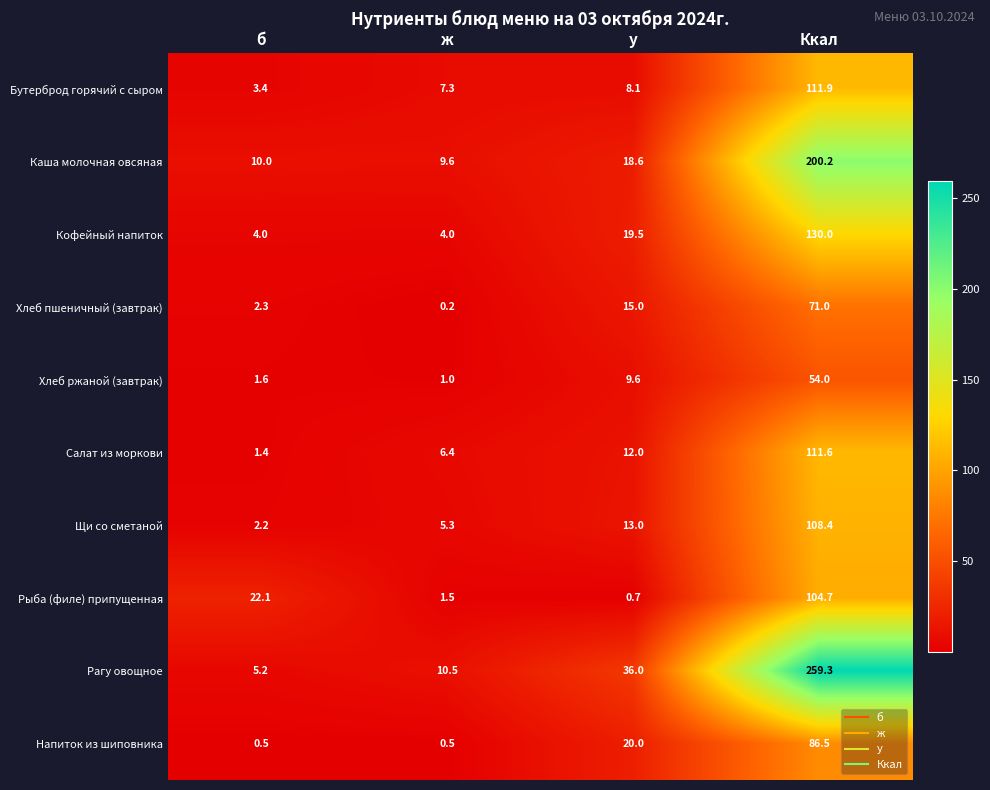

What is the total value across all series at ж?

46.3